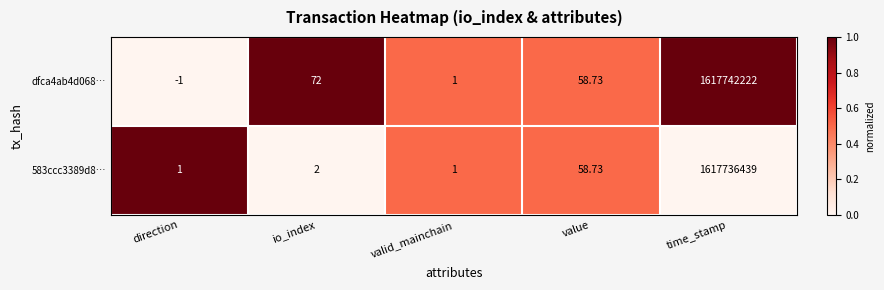

Rank the series by their average value, from highest to lowest.

dfca4ab4d068…, 583ccc3389d8…